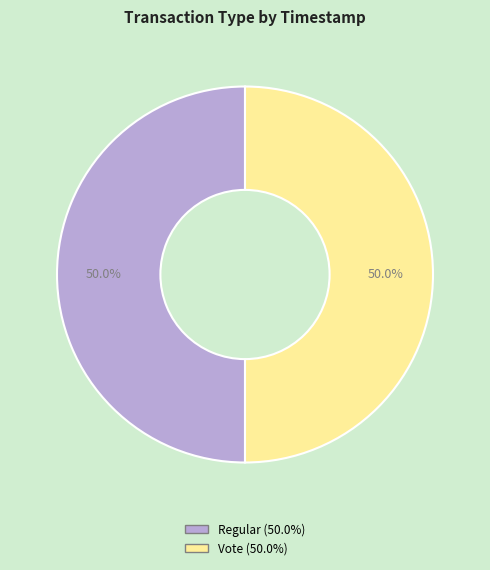

How many segments does this pie chart have?

2